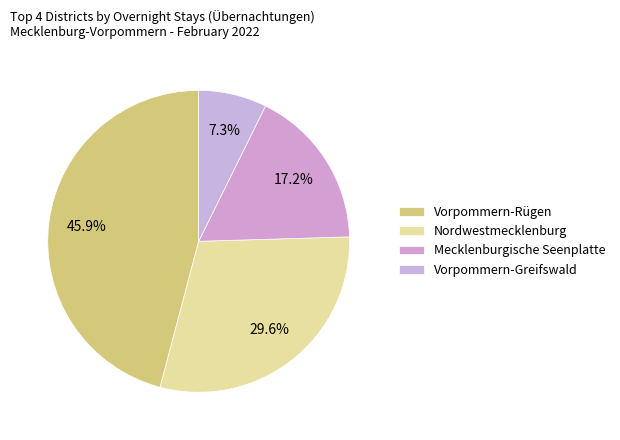

What percentage do Nordwestmecklenburg and Vorpommern-Greifswald together represent?

36.9%